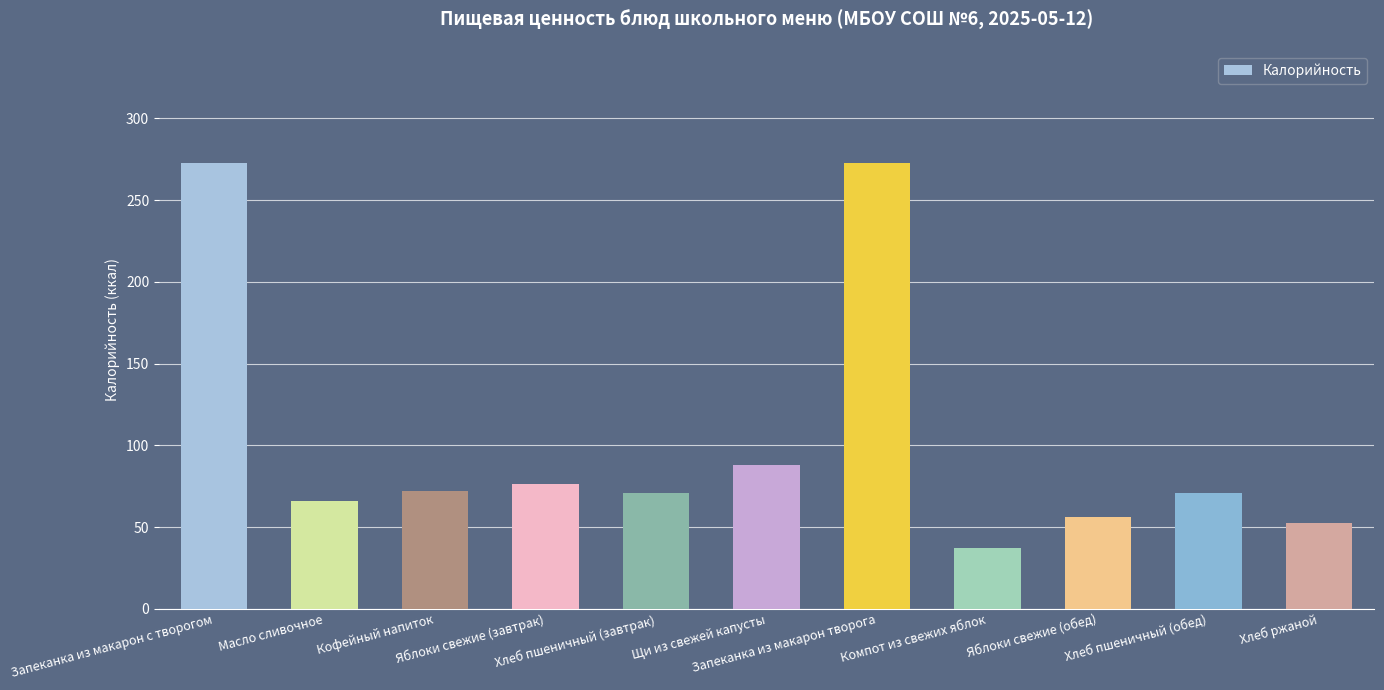

What is the smallest value displayed?

37.4